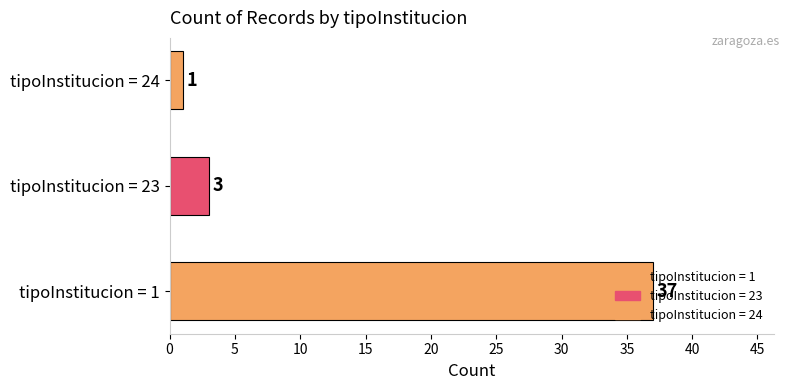

The value at tipoInstitucion = 1 is 24. True or false?

False